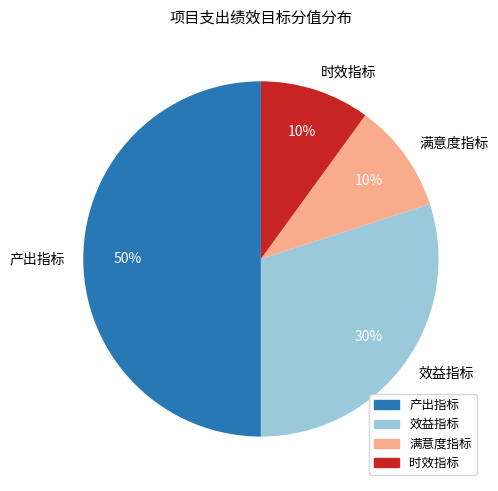

Approximately how many times larger is the value at 满意度指标 compared to 时效指标?

1.0